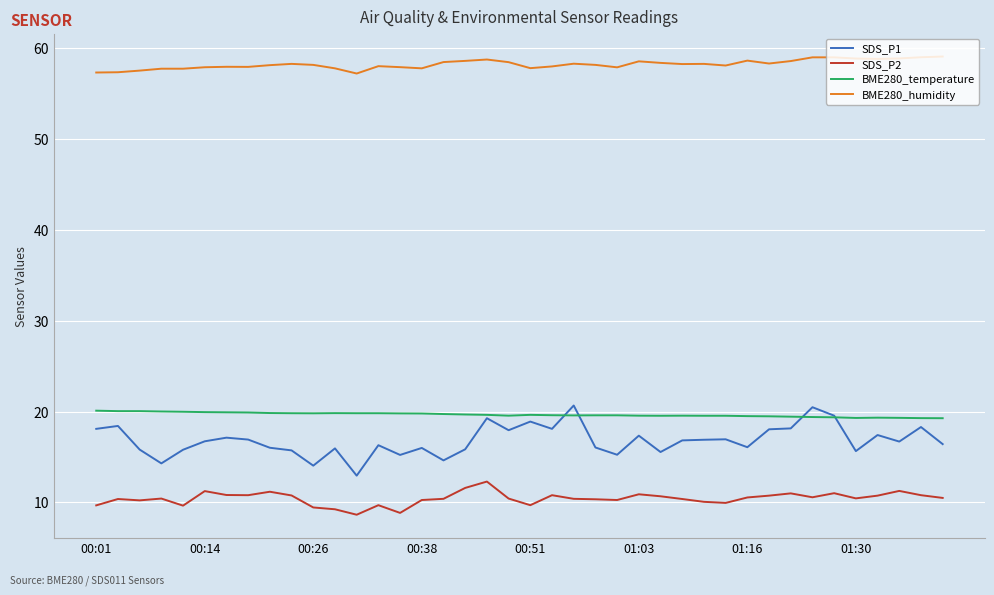

Which series has the largest range (max minus min)?

SDS_P1